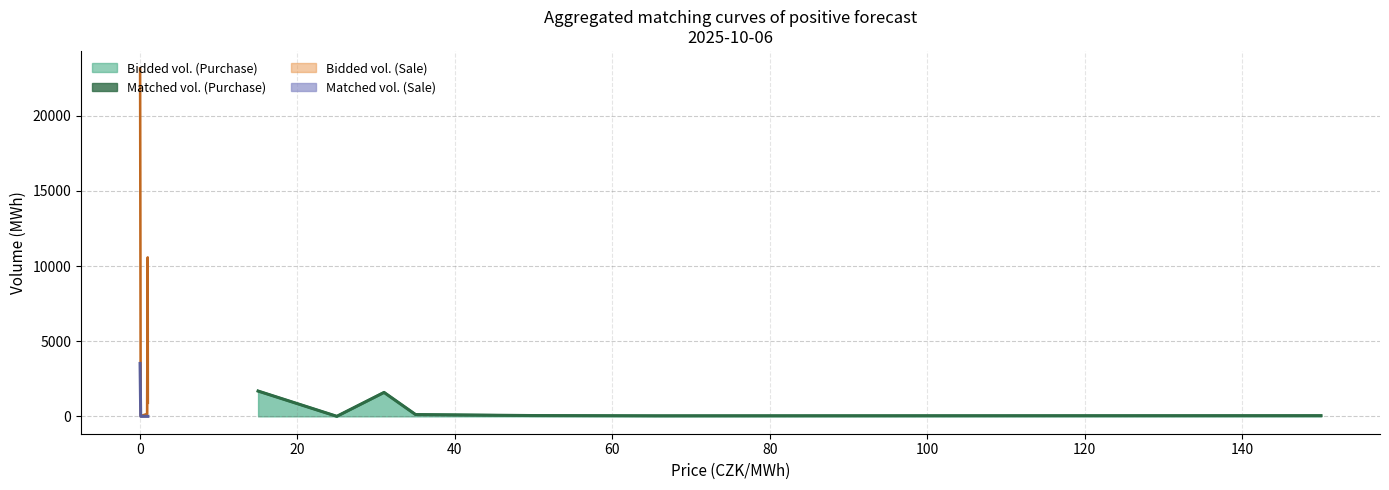

How many interior local peaks does the Bidded volume (MWh) series have?

3